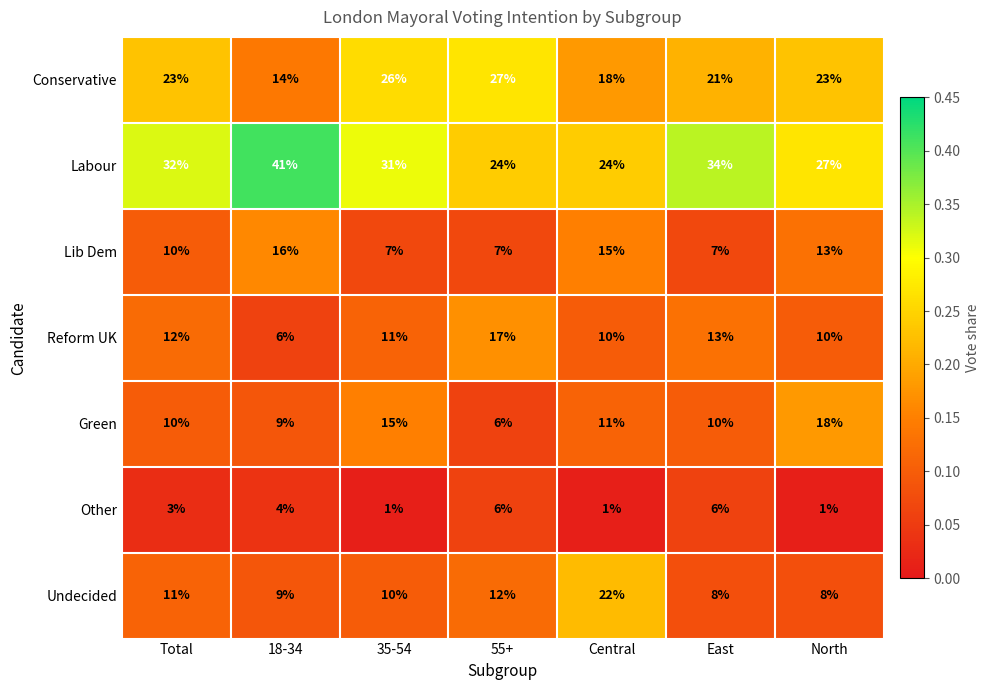

What is the spread (max minus min) of values at Total?

29